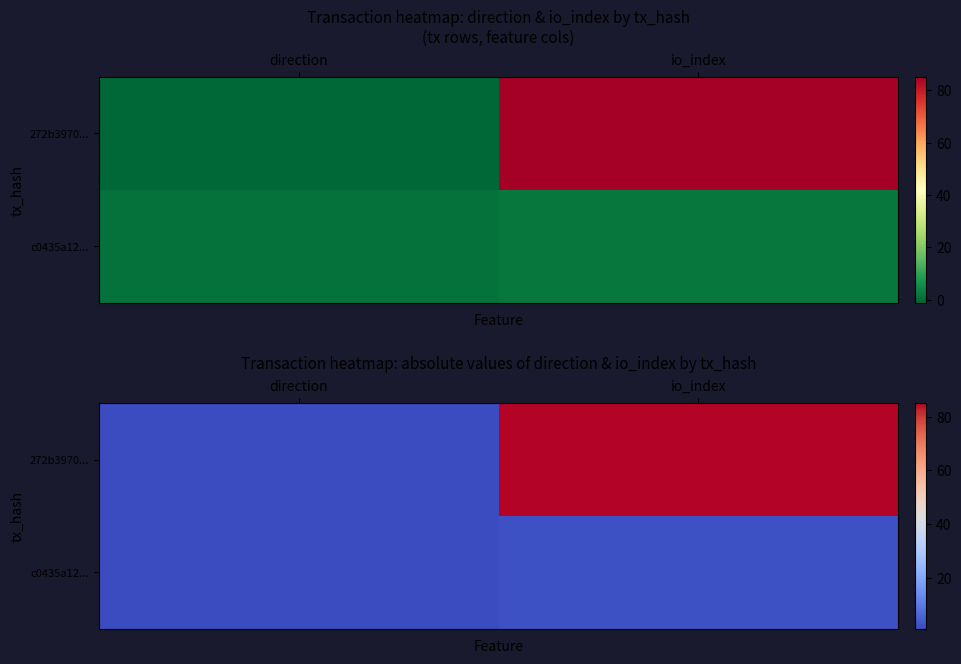

Which series has the largest range (max minus min)?

272b3970...